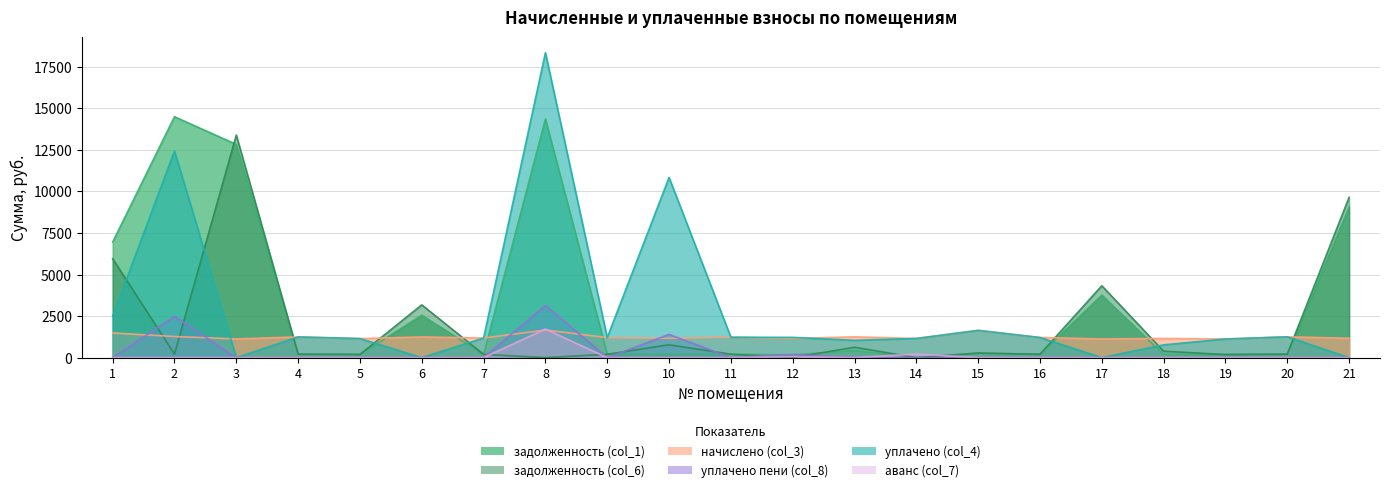

Between which two adjacent categories do уплачено (col_4) and начислено (col_3) first intersect?

2 and 3